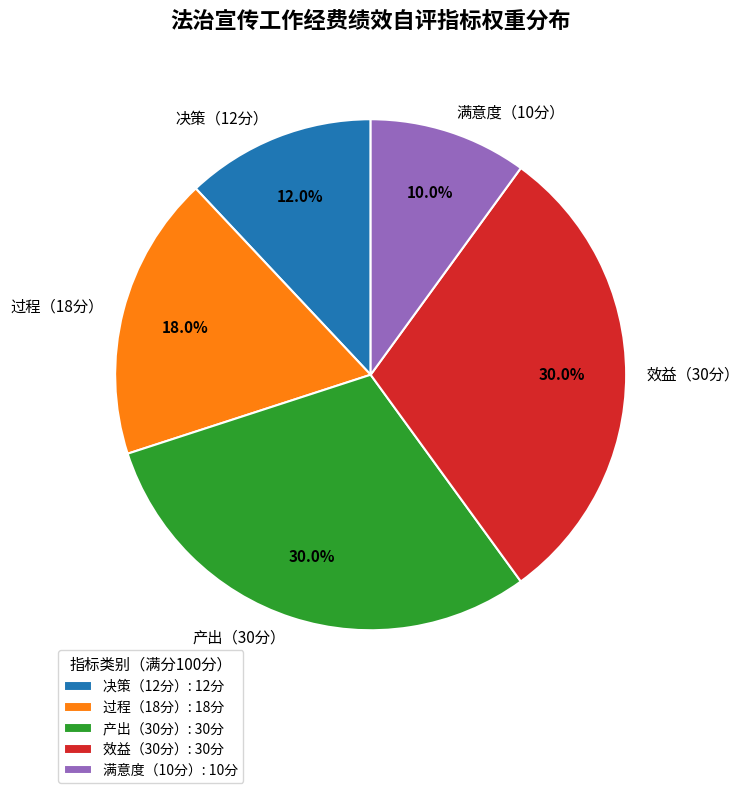

Approximately how many times larger is the value at 满意度（10分） compared to 产出（30分）?

0.3